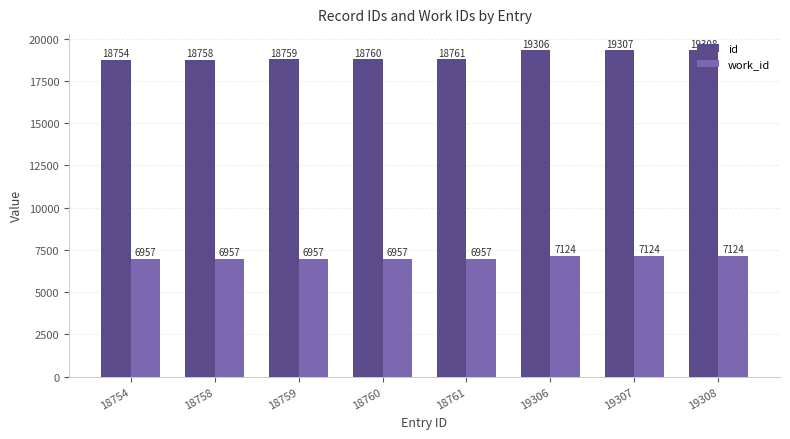

How many series are shown in this chart?

2